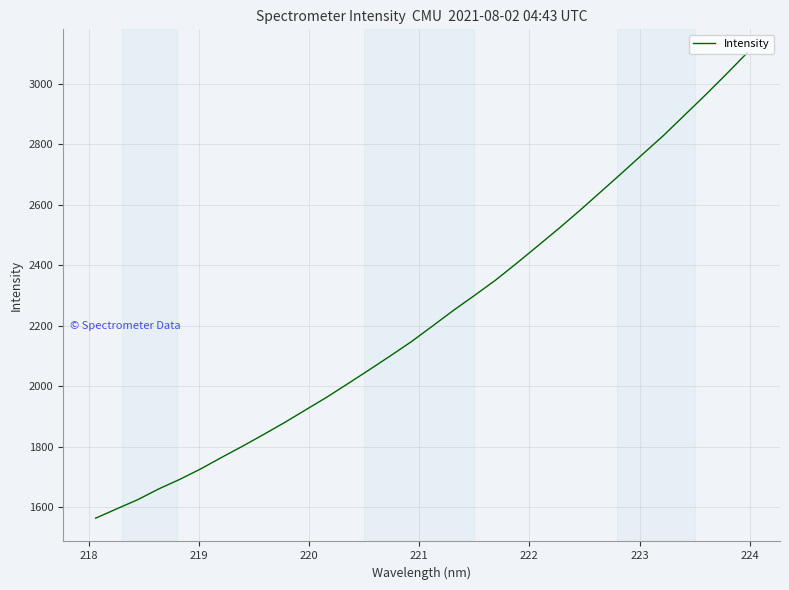

What is the minimum value shown in the chart?

1563.8